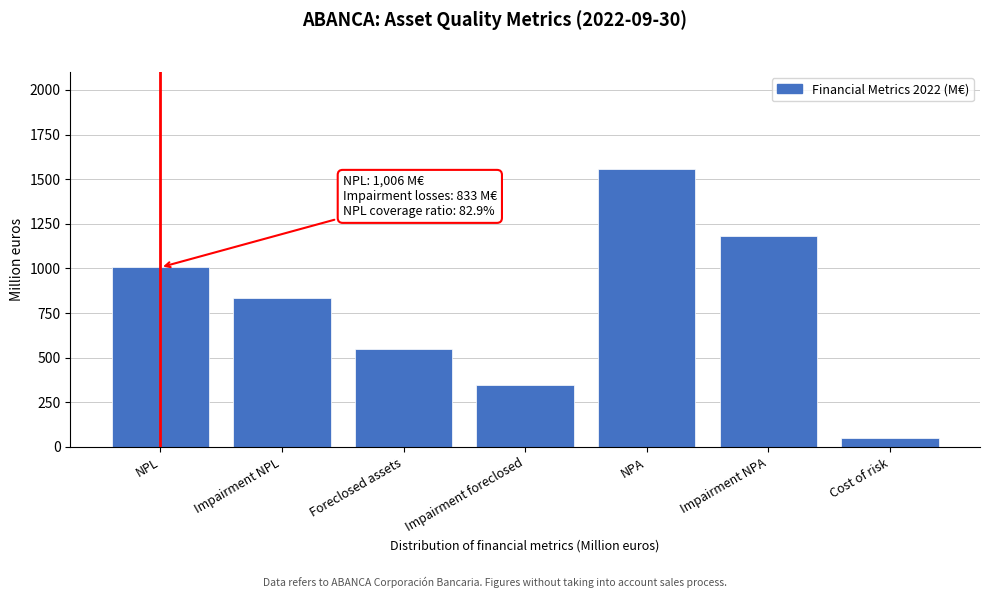

Reading left to right, list all the values displayed in this chart.

1006	833	550	348	1556	1181	52